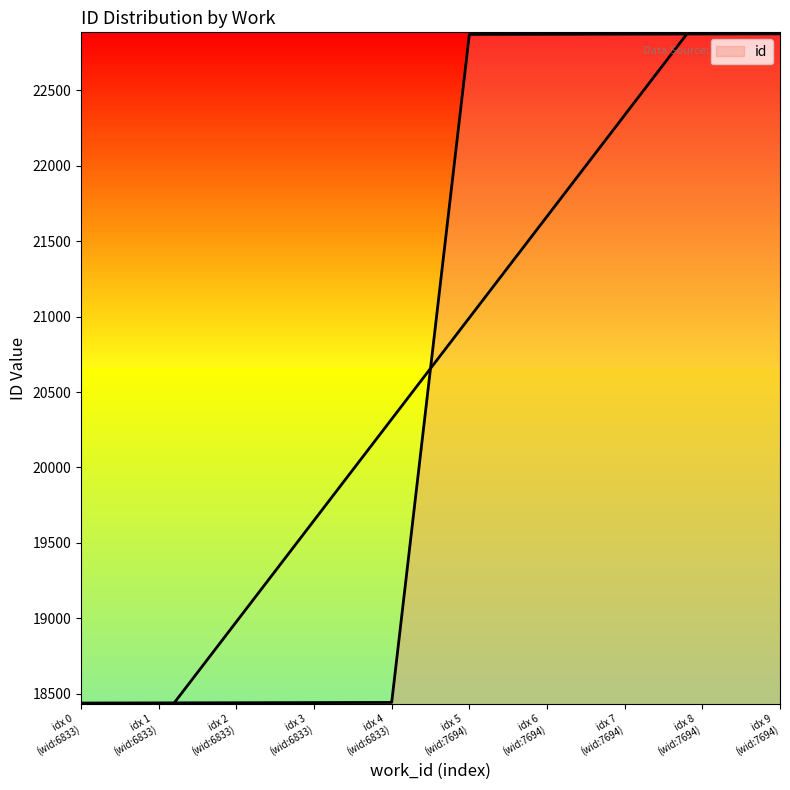

What is the difference between the second highest and second lowest values?

4435